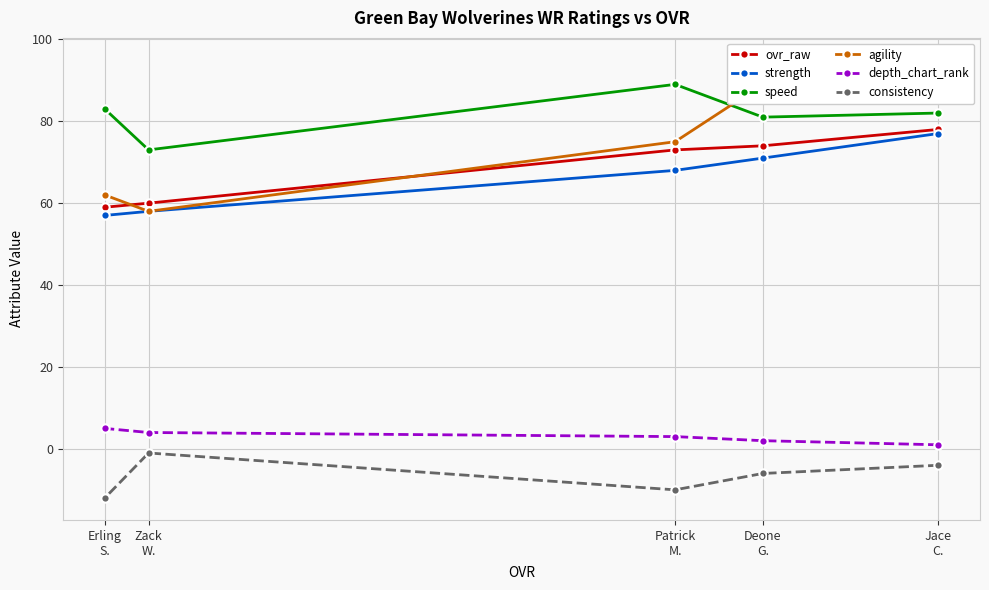

What is the spread (max minus min) of values at Erling
S.?

95